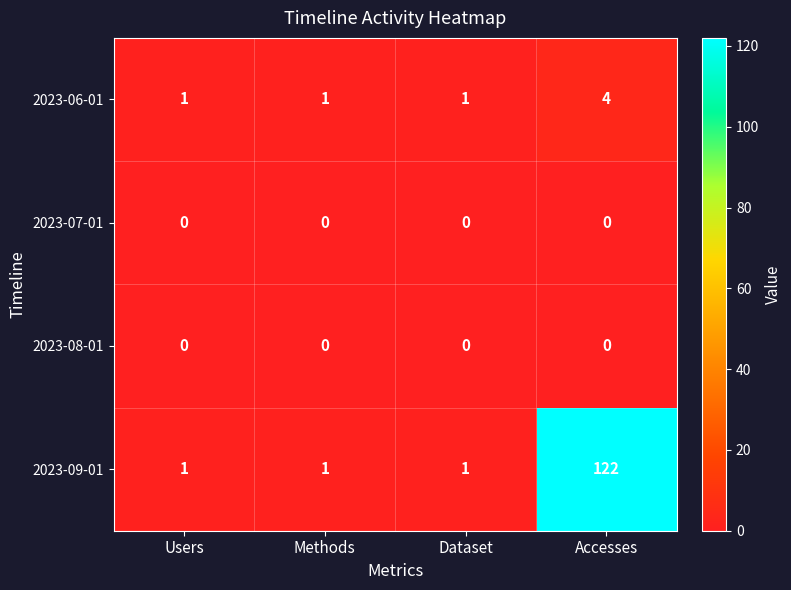

Reading left to right, list all the values displayed in this chart.

2023-06-01: 1	1	1	4
2023-07-01: 0	0	0	0
2023-08-01: 0	0	0	0
2023-09-01: 1	1	1	122